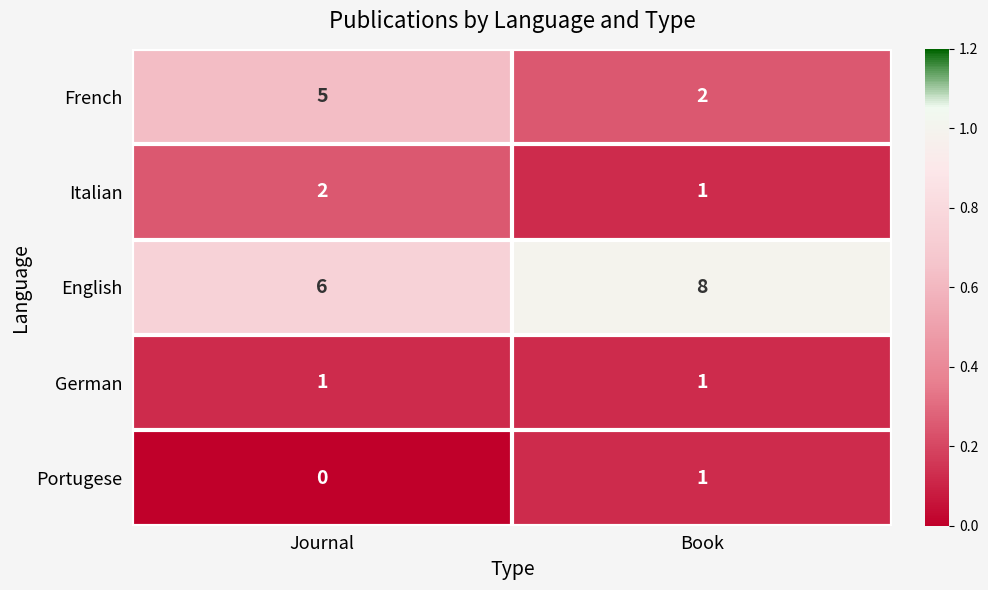

At which category does the chart reach its minimum across all series?

Journal